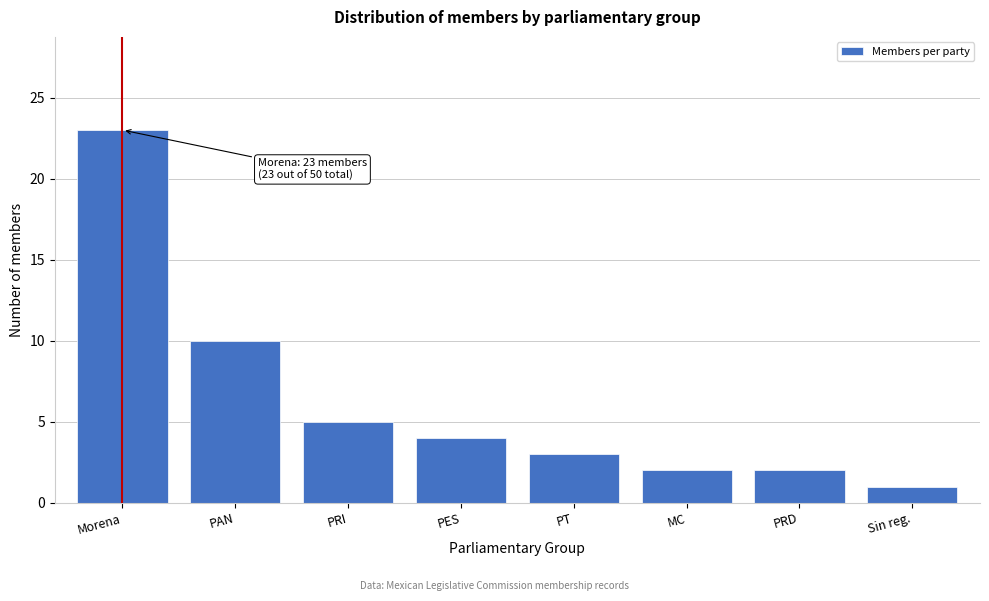

Reading left to right, transcribe all the data shown in this chart.

23	10	5	4	3	2	2	1